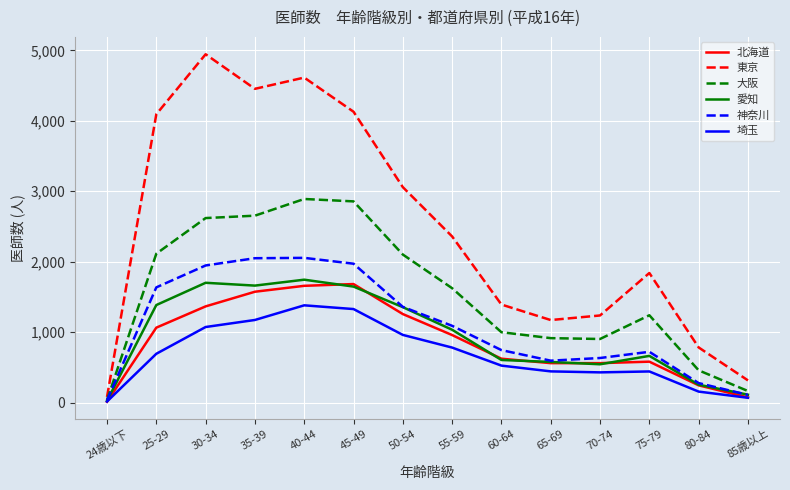

Which series changed the most between 24歳以下 and 70-74?

東京